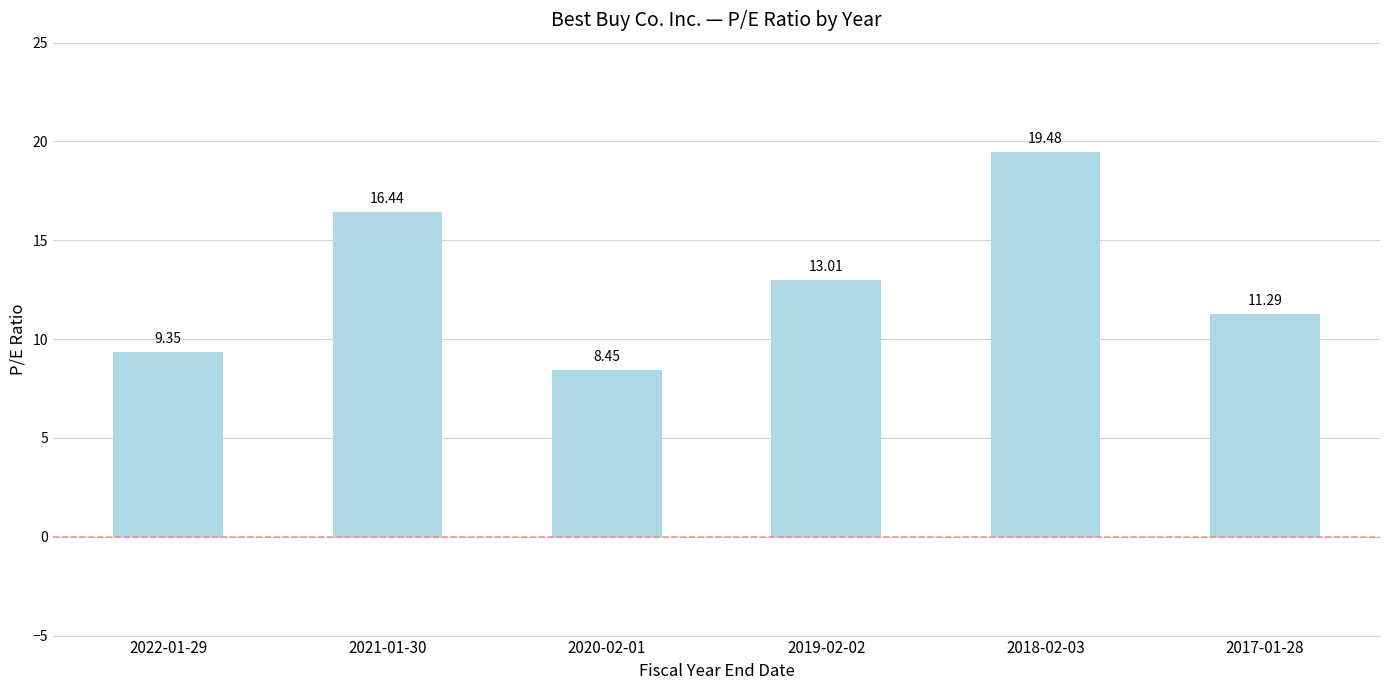

Which category has the lowest value across all series?

2020-02-01